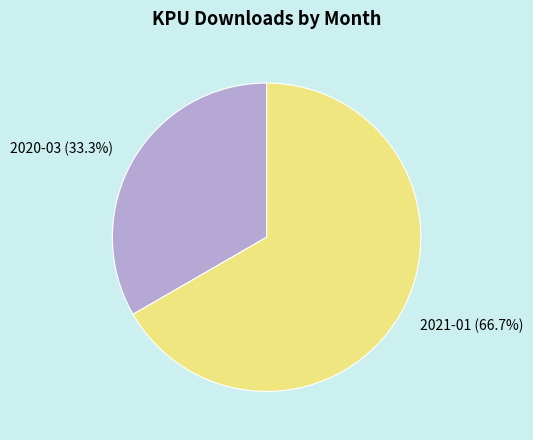

How much of the chart is everything except 2021-01?

33.3%